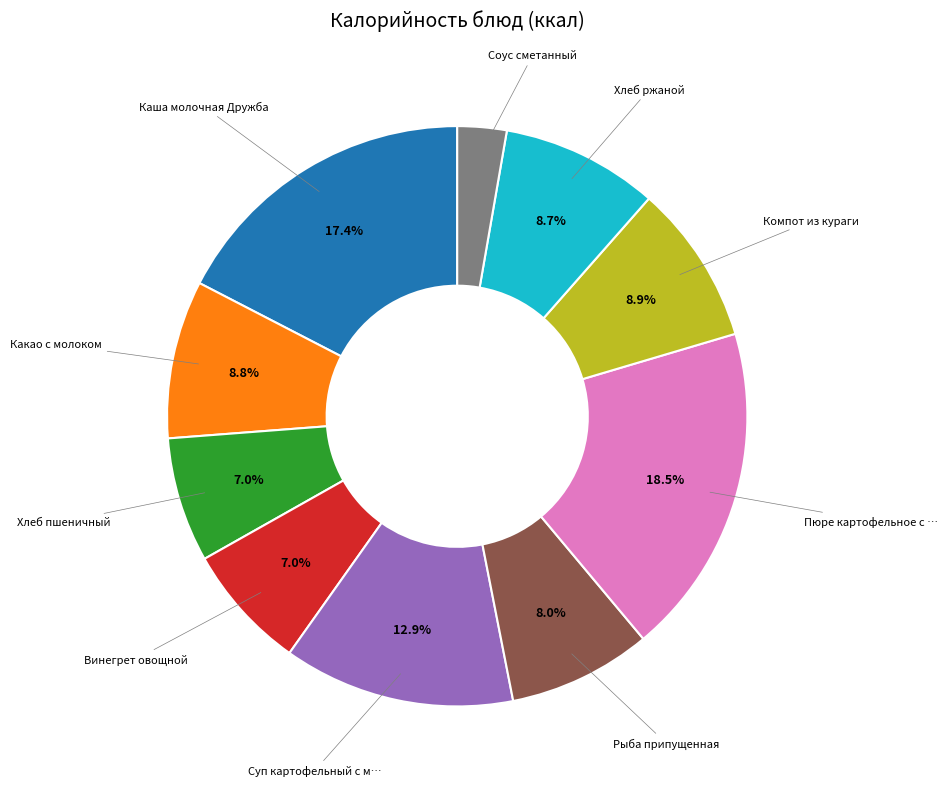

Is there any slice that represents more than half of the pie?

No